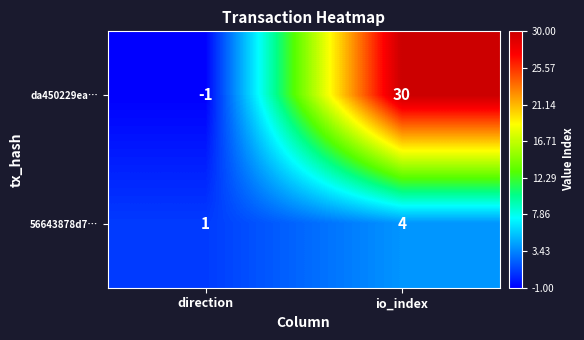

Reading right to left, list all the values displayed in this chart.

da450229ea…: io_index=30	direction=-1
56643878d7…: io_index=4	direction=1